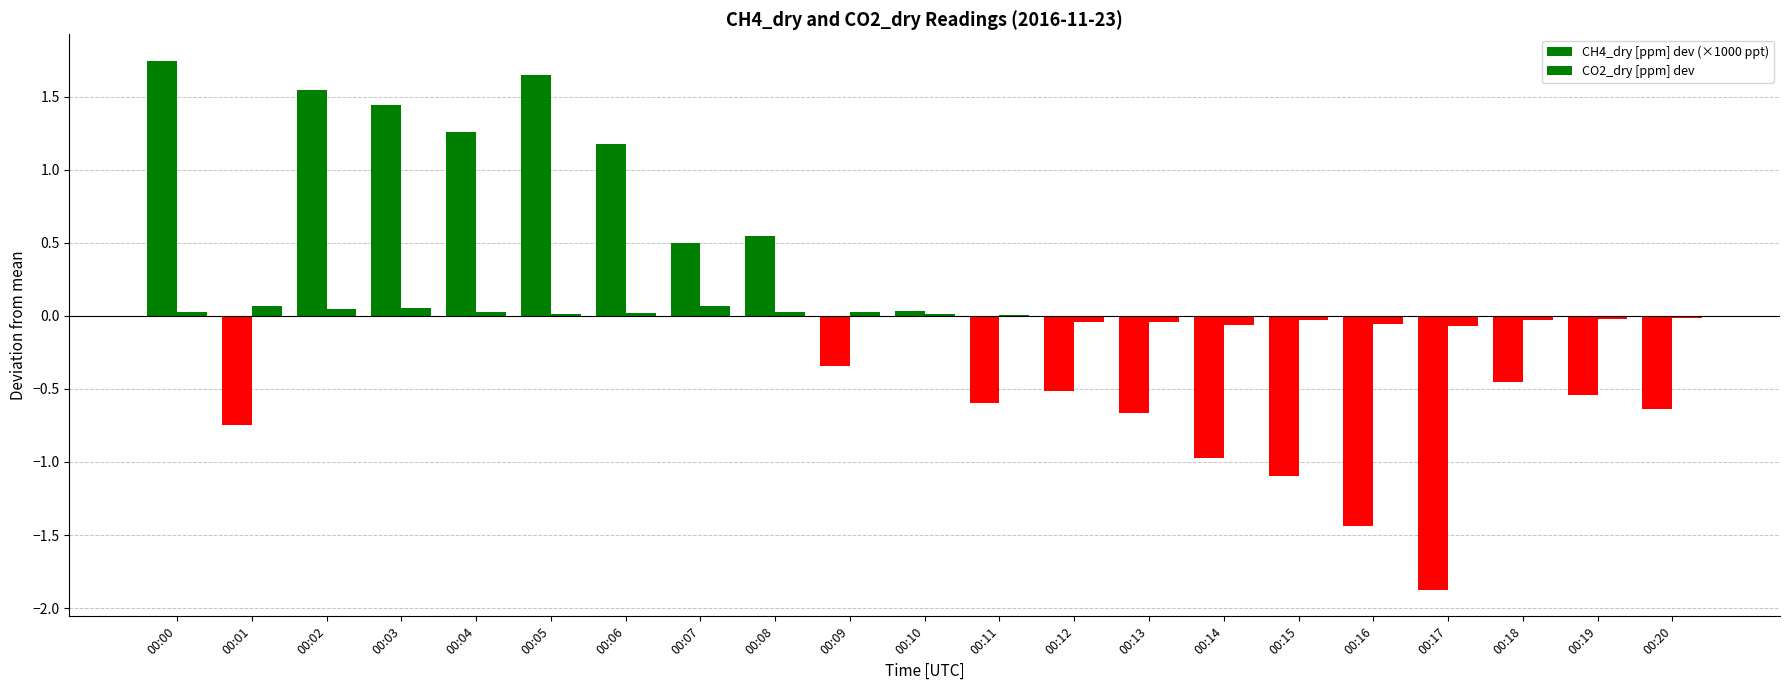

What value does the CH4_dry [ppm] dev (×1000 ppt) series have at 00:03?

1.4